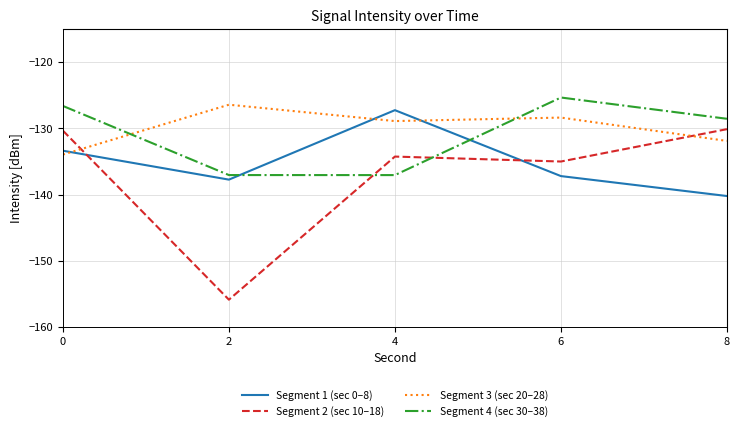

How many categories are shown in the chart?

5